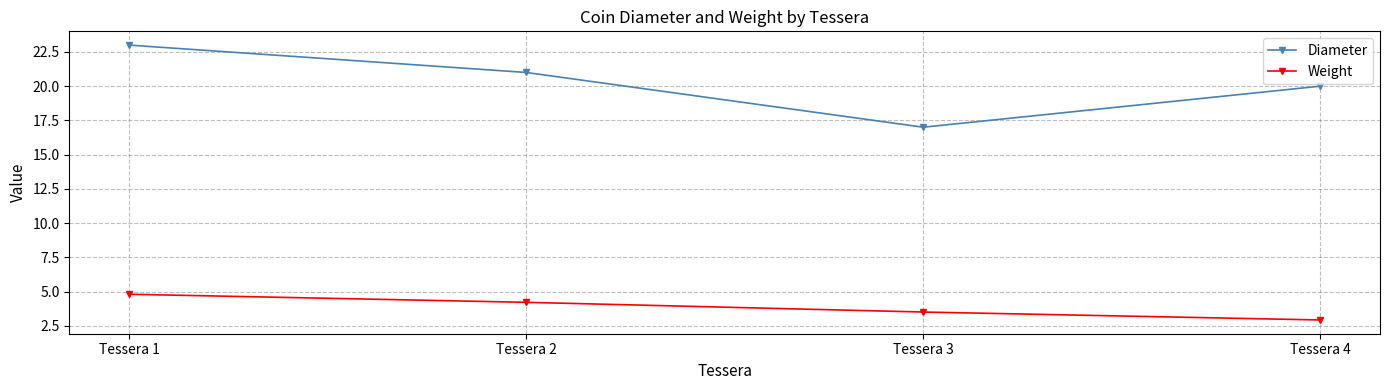

Which category has the lowest value in the Weight series?

Tessera 4